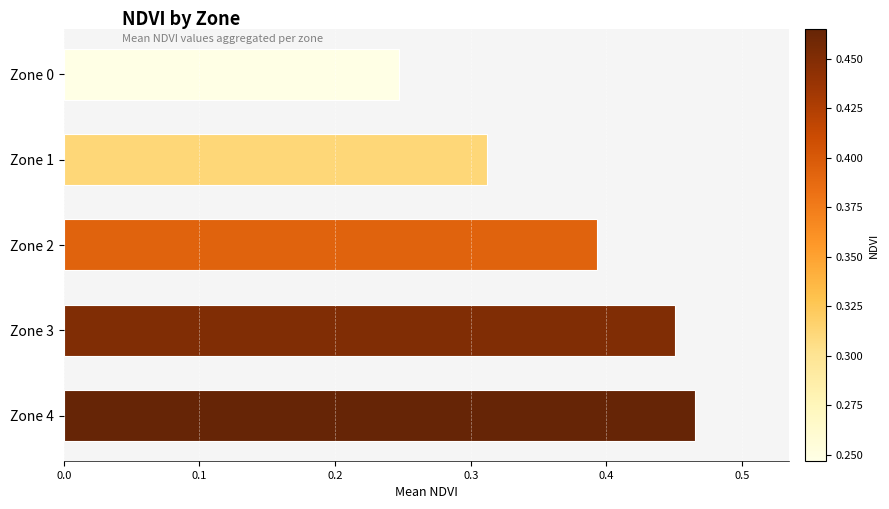

Are the bars horizontal?

Yes